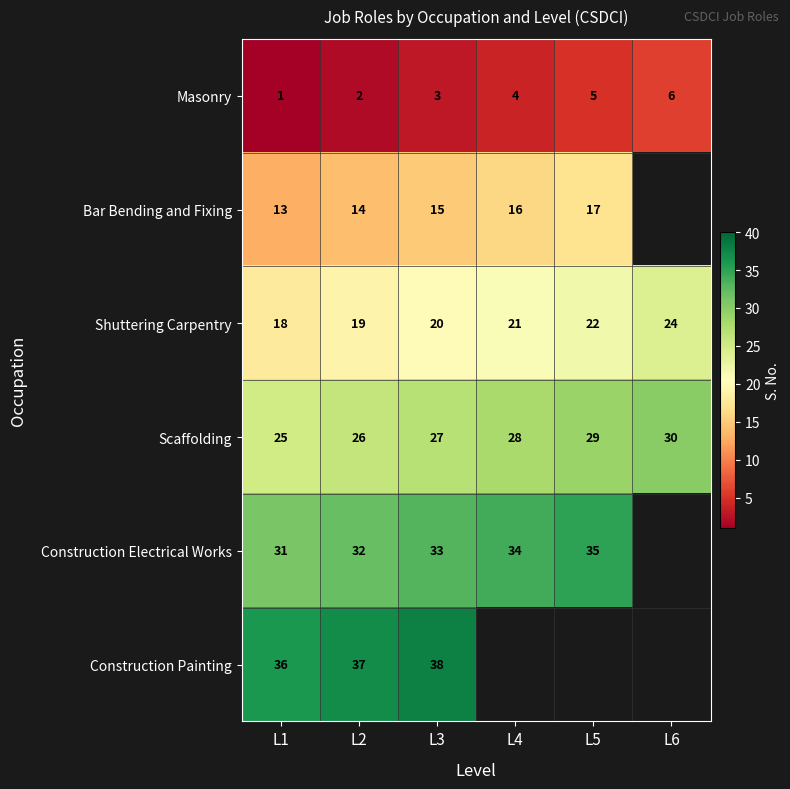

True or false: Bar Bending and Fixing has a value of 13 at L1.

True